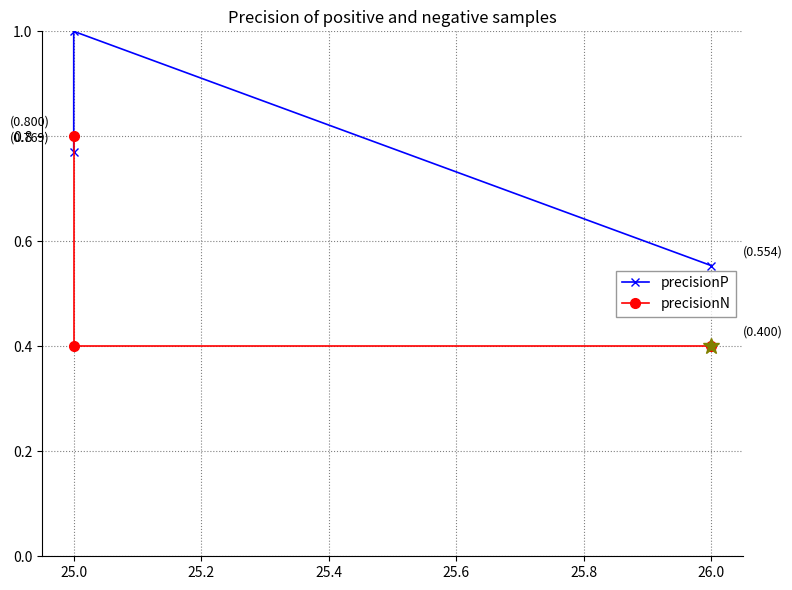

Which series has the largest total across all categories?

precisionP